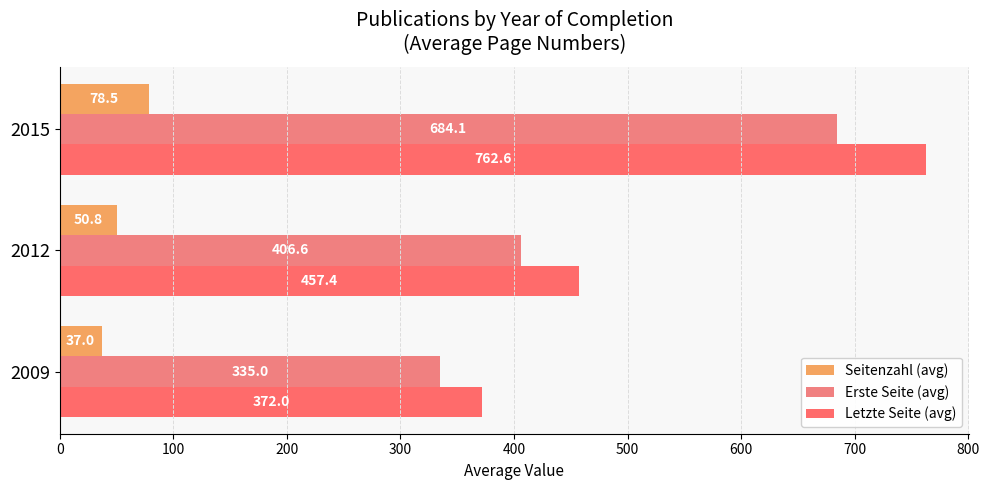

At which category is the sum across all series the highest?

2015